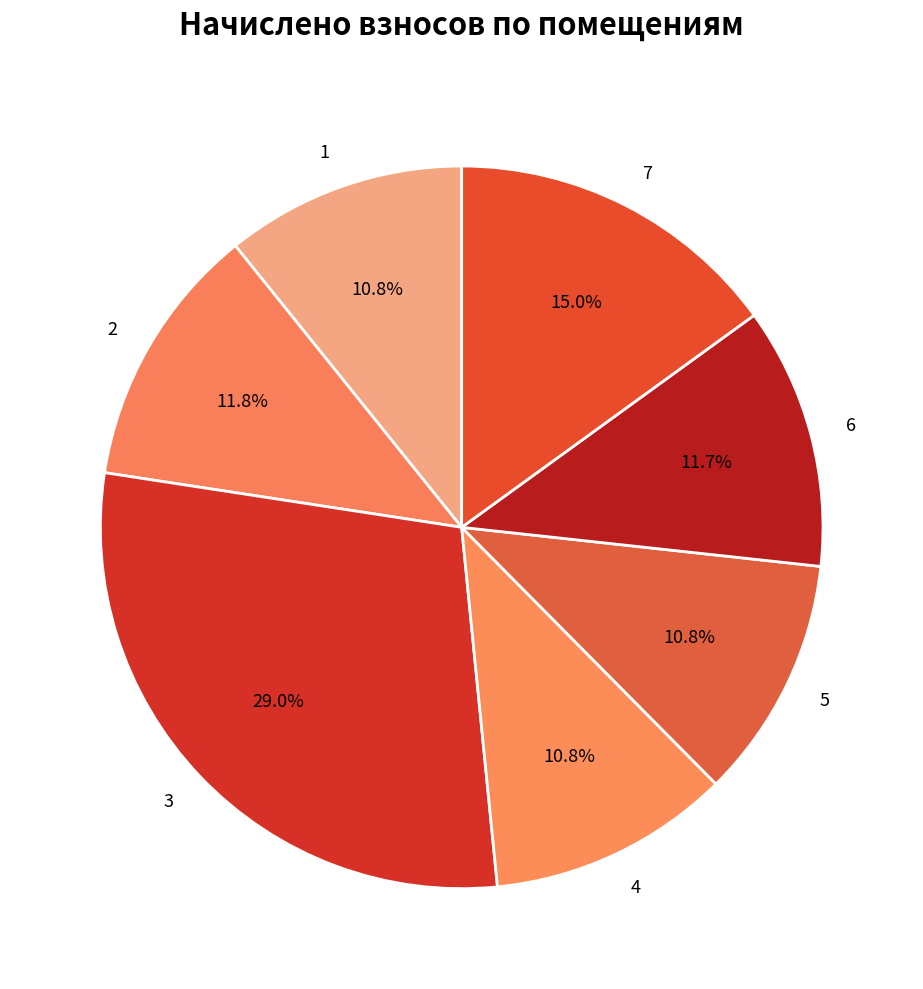

What is the largest slice in the pie chart?

3